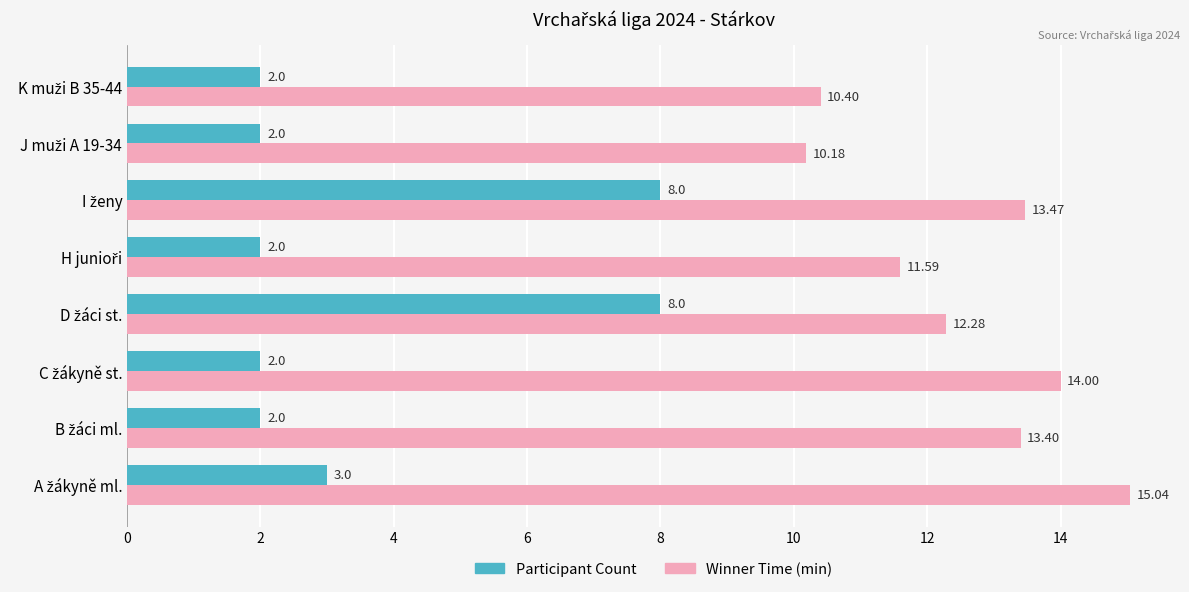

Which series has the widest spread of values?

Participant Count